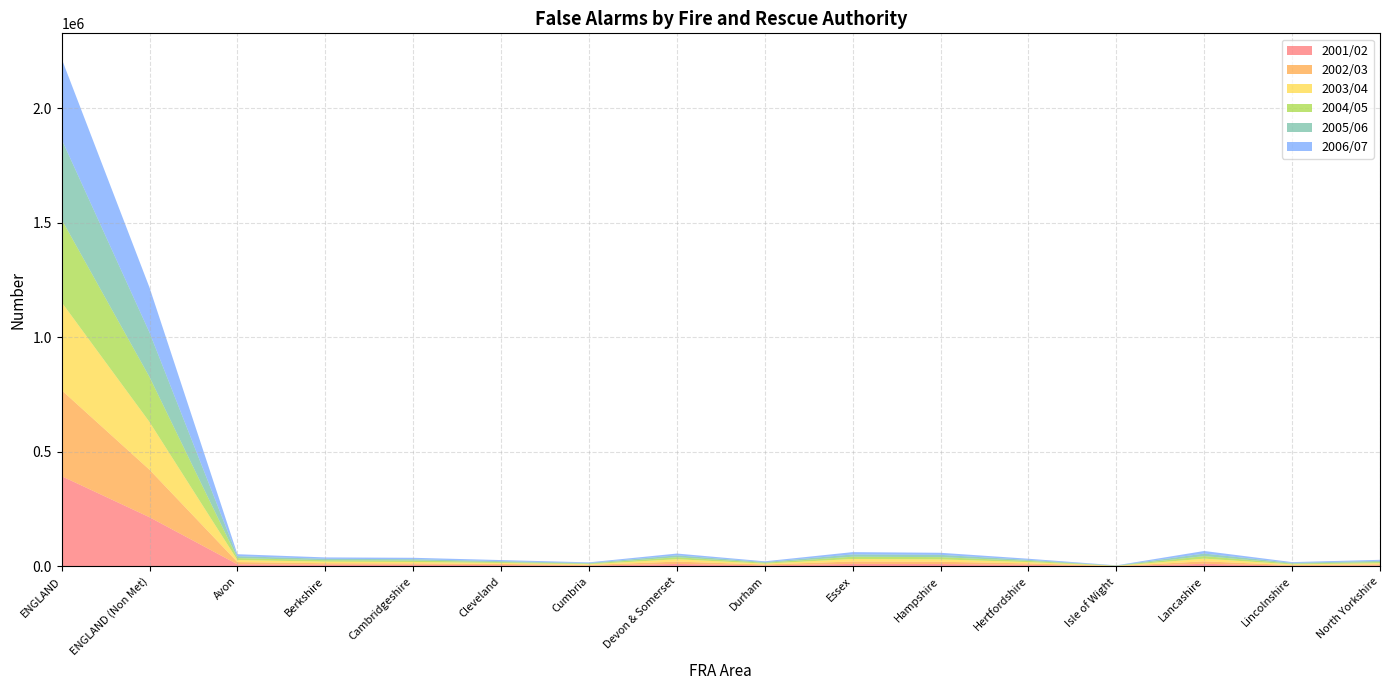

At which category is the sum across all series the highest?

ENGLAND